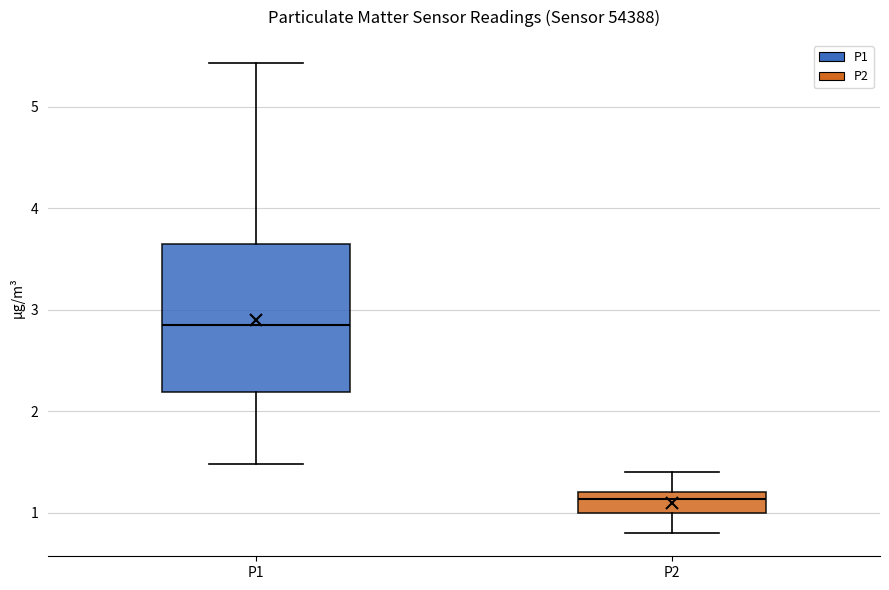

Reading left to right, read every box against the y-axis: the position of its median line, the range the box covers, and the ends of its whiskers. The values are not printed on the chart, so give them approximately, as read against the axis.

P1: median 2.8, box 2.2 to 3.6, whiskers 1.5 to 5.4
P2: median 1.1, box 1.0 to 1.2, whiskers 0.8 to 1.4